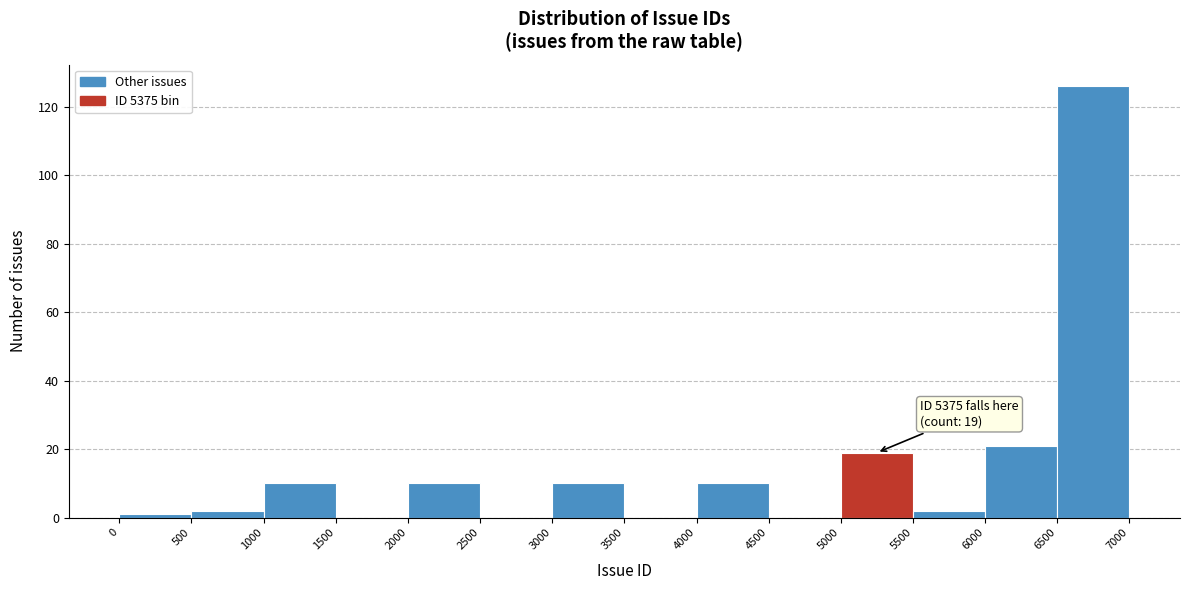

Over which range of the x-axis is the bar tallest?

6500 to 7000